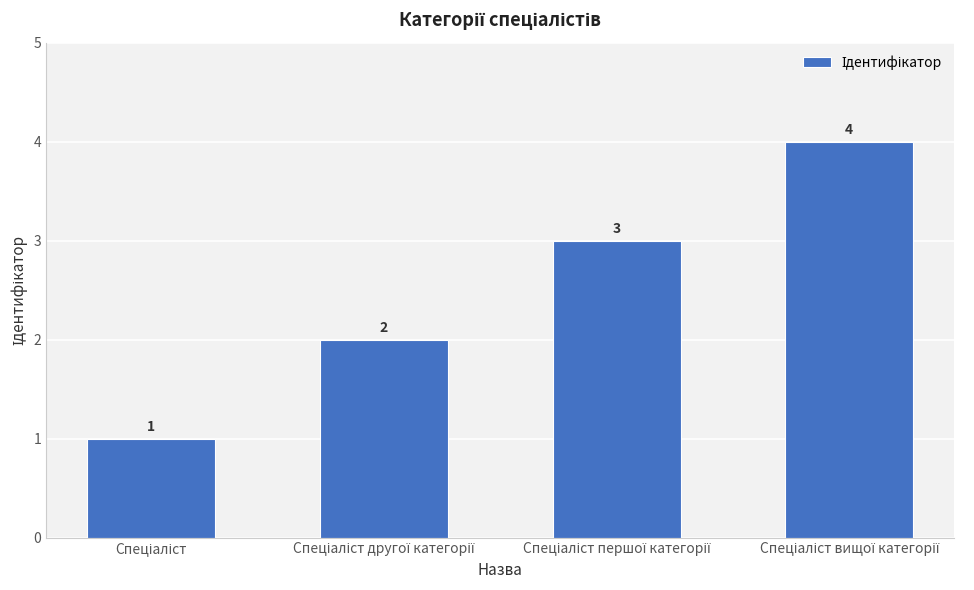

What is the difference between the maximum and minimum values?

3